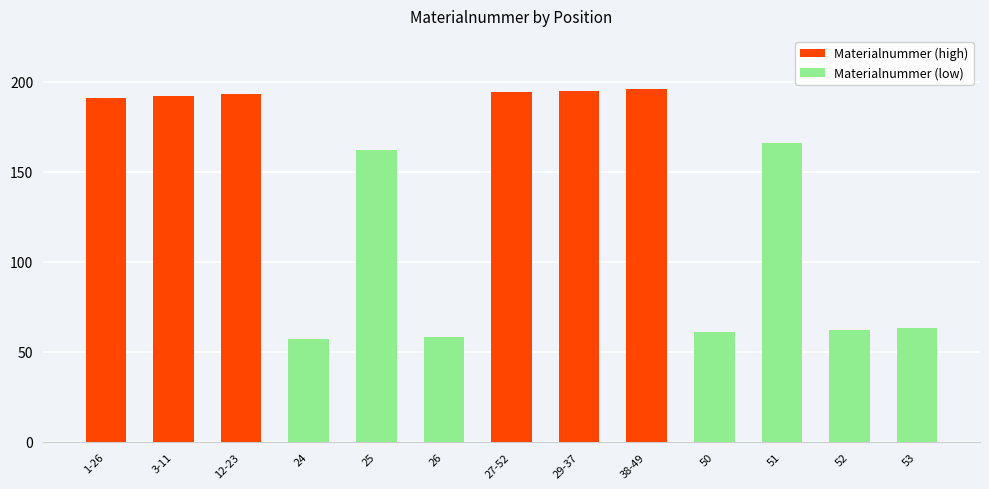

Reading right to left, extract all data points from this chart.

Materialnummer (high): 53=0	52=0	51=0	50=0	38-49=196	29-37=195	27-52=194	26=0	25=0	24=0	12-23=193	3-11=192	1-26=191
Materialnummer (low): 53=63	52=62	51=166	50=61	38-49=0	29-37=0	27-52=0	26=58	25=162	24=57	12-23=0	3-11=0	1-26=0